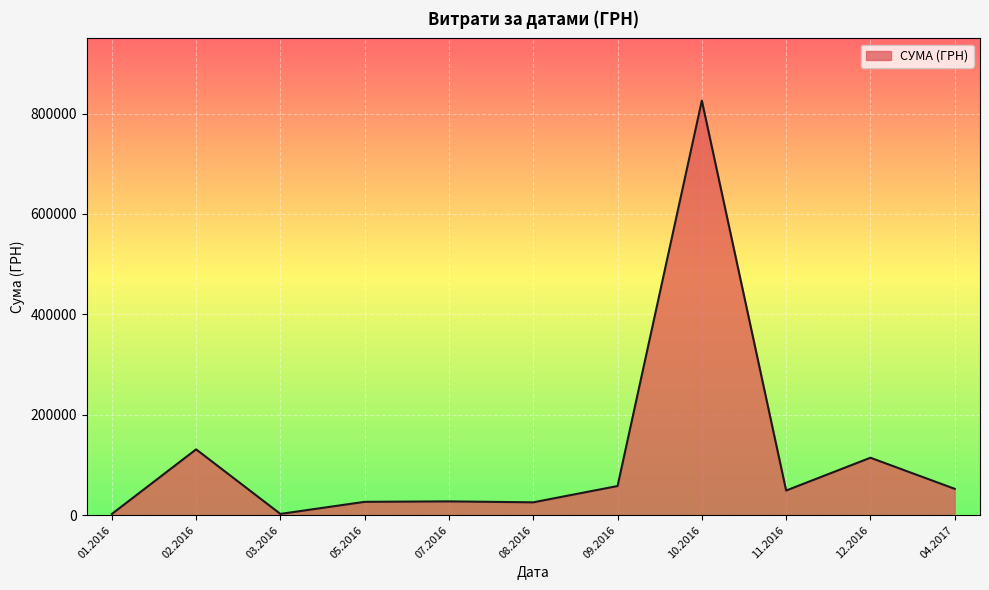

What is the greatest value displayed?

825750.2